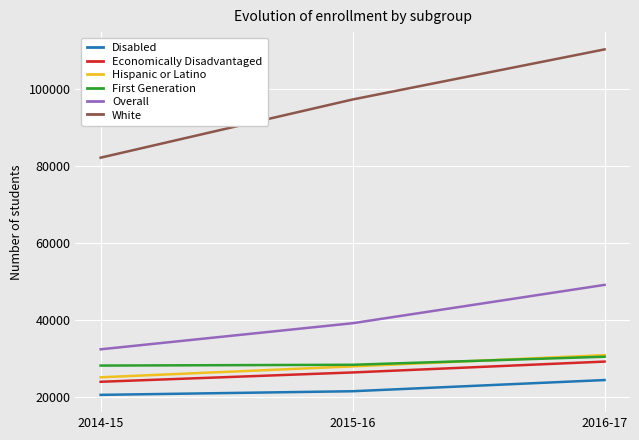

Which label corresponds to the smallest value in the chart?

2014-15